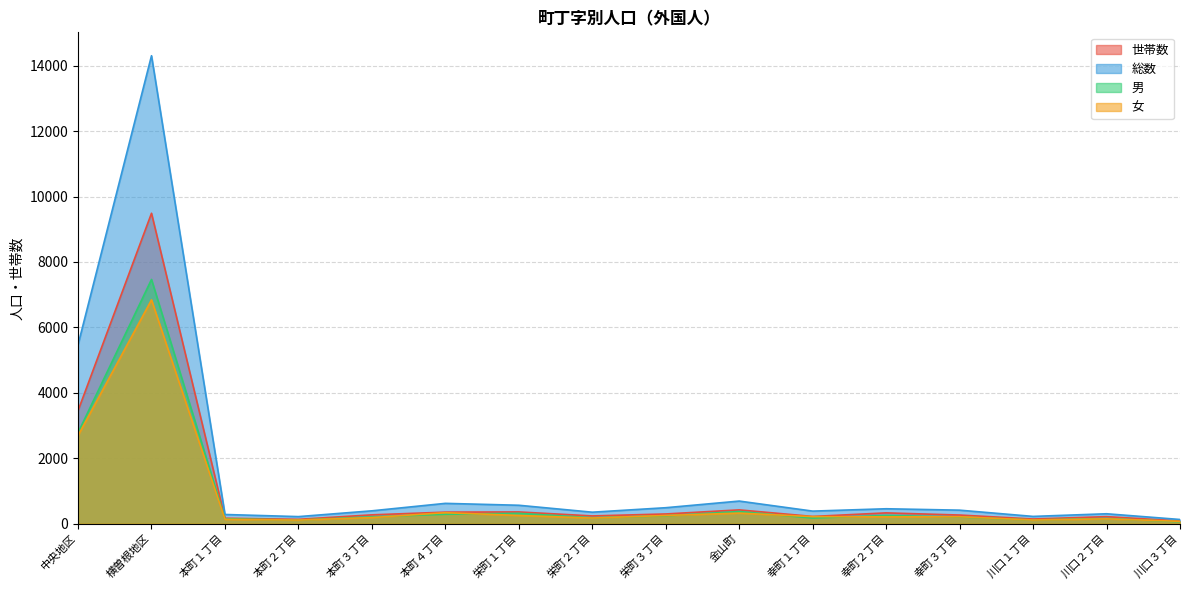

What are all the series names shown in the legend?

世帯数, 総数, 男, 女